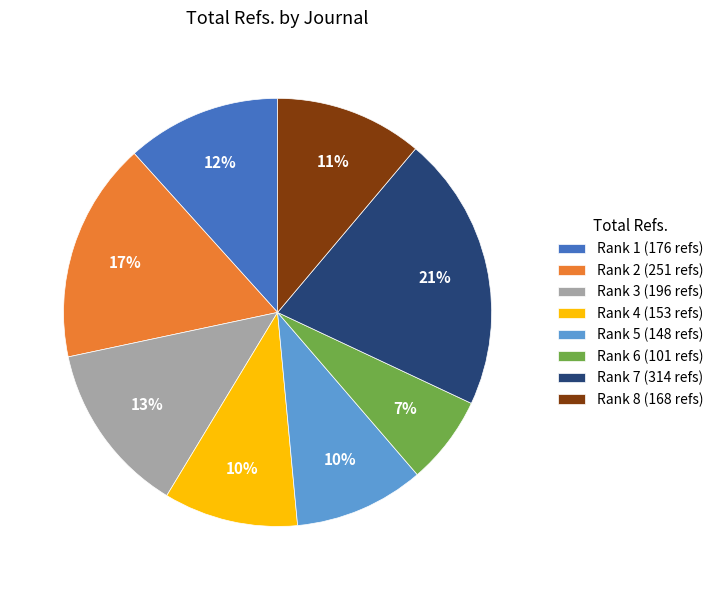

Which slice is the largest?

Rank 7 (314 refs)